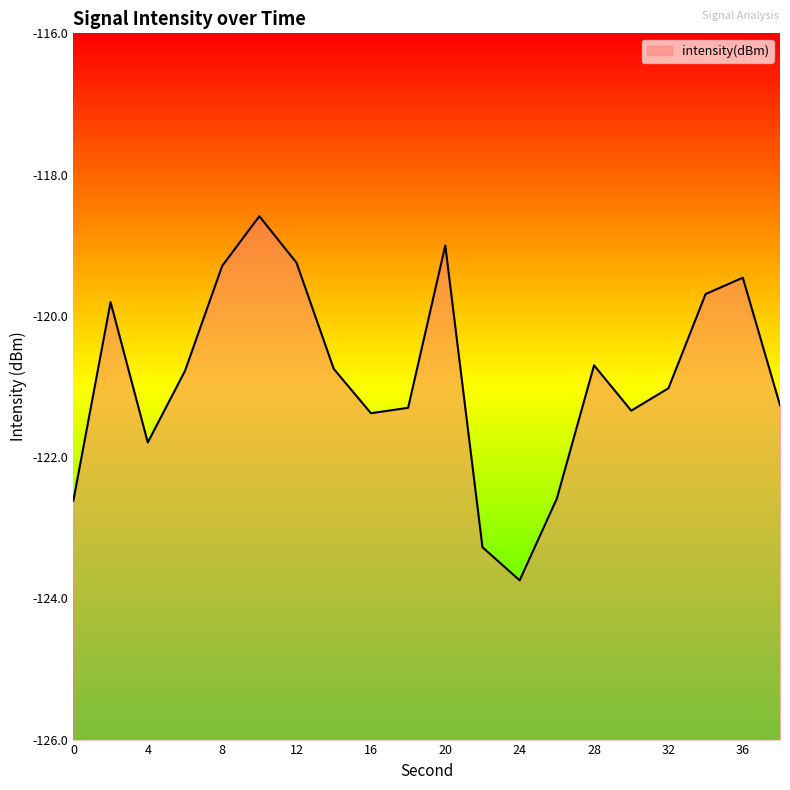

Reading right to left, list all the values displayed in this chart.

-121.3	-119.5	-119.7	-121.0	-121.3	-120.7	-122.6	-123.7	-123.3	-119.0	-121.3	-121.4	-120.7	-119.2	-118.6	-119.3	-120.8	-121.8	-119.8	-122.6